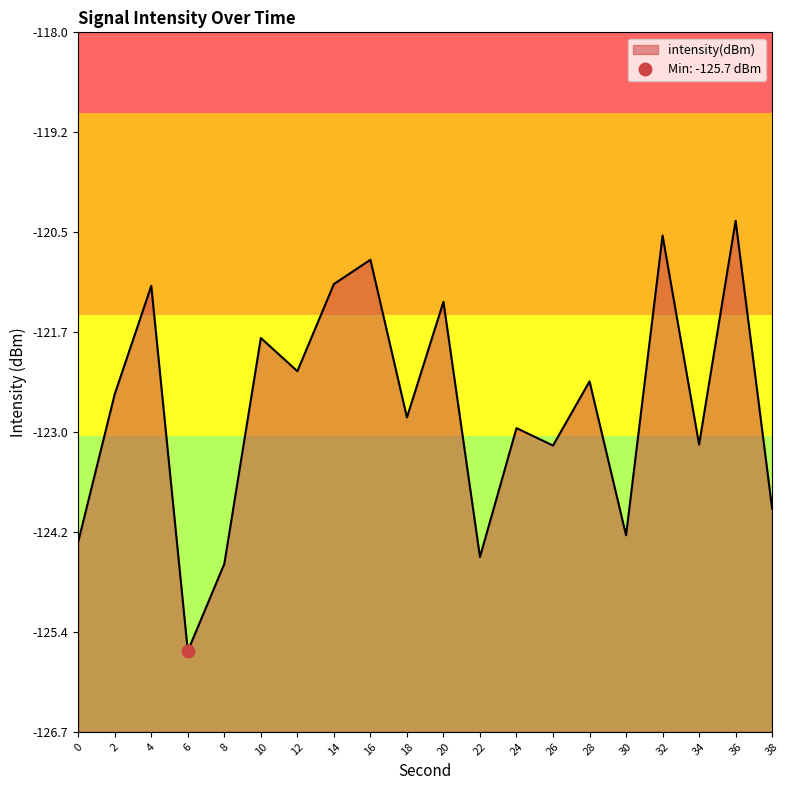

Rank the categories by value from highest to lowest.

36, 32, 16, 14, 4, 20, 10, 12, 28, 2, 18, 24, 34, 26, 38, 30, 0, 22, 8, 6